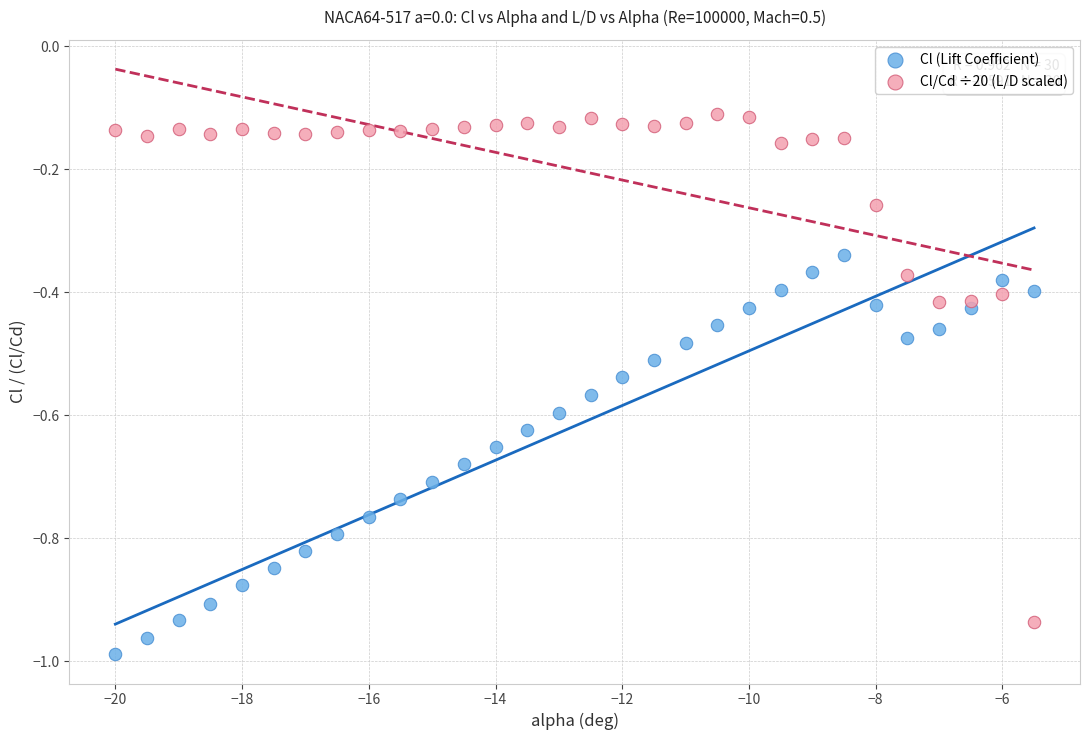

Which series reaches the minimum Y coordinate?

Cl (Lift Coefficient)